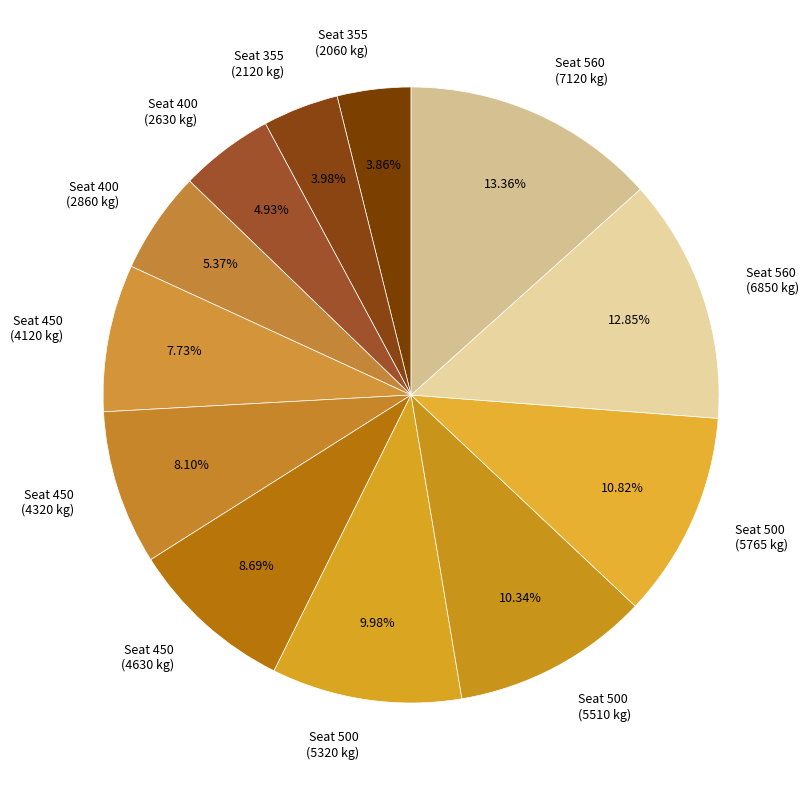

Does Seat 400 (2630 kg) account for over 50% of the chart?

No